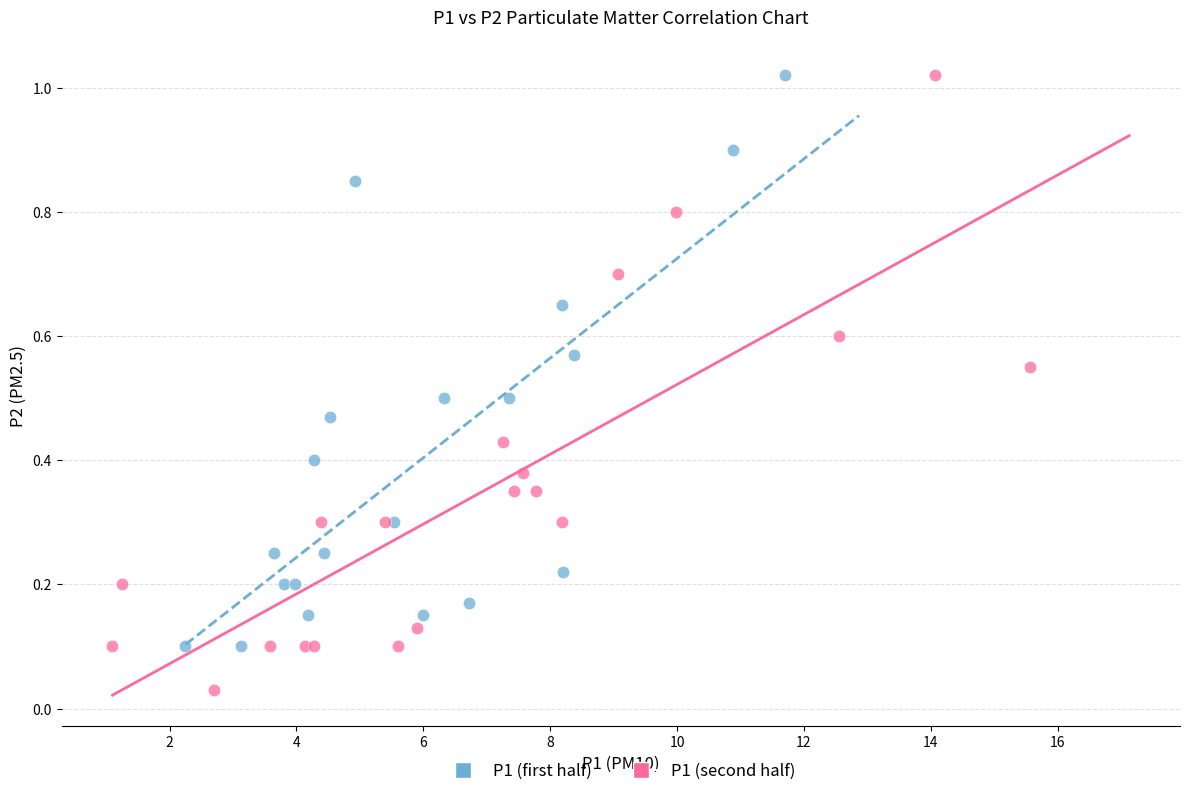

Which series has the widest spread of Y values?

P1 (second half)